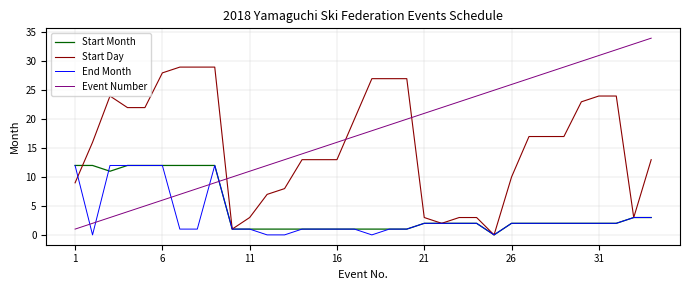

Which series has the largest range (max minus min)?

Event Number